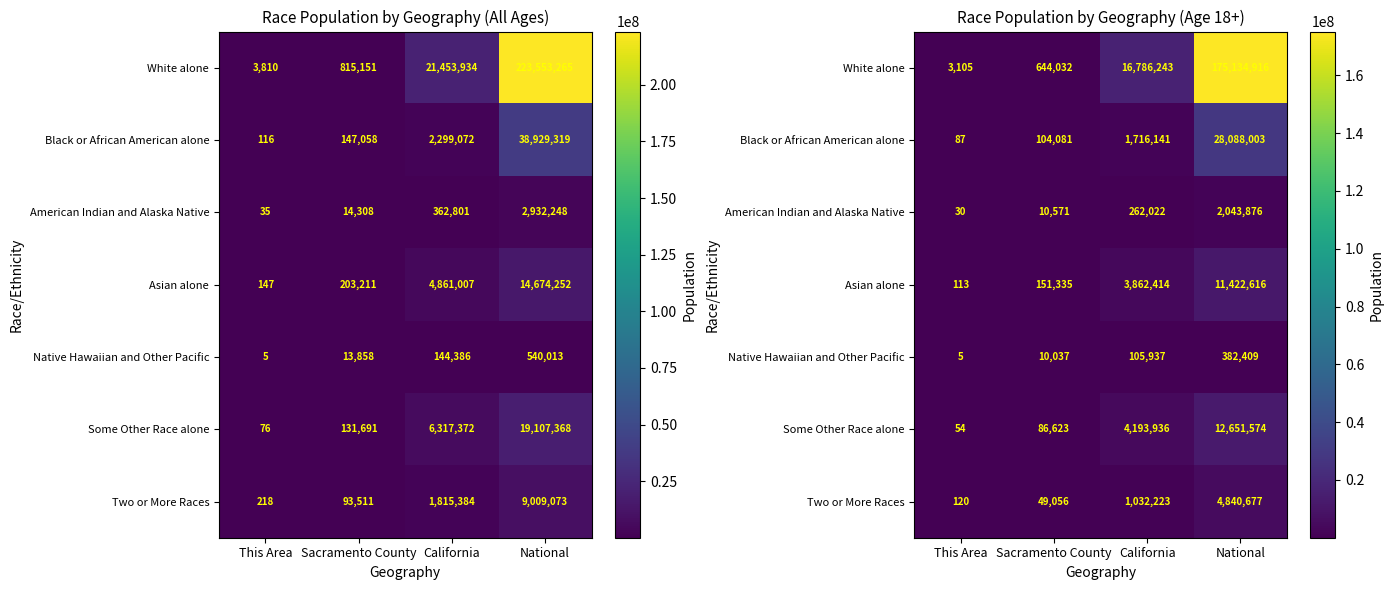

Rank the series at This Area from highest to lowest value.

White alone, Two or More Races, Asian alone, Black or African American alone, Some Other Race alone, American Indian and Alaska Native, Native Hawaiian and Other Pacific